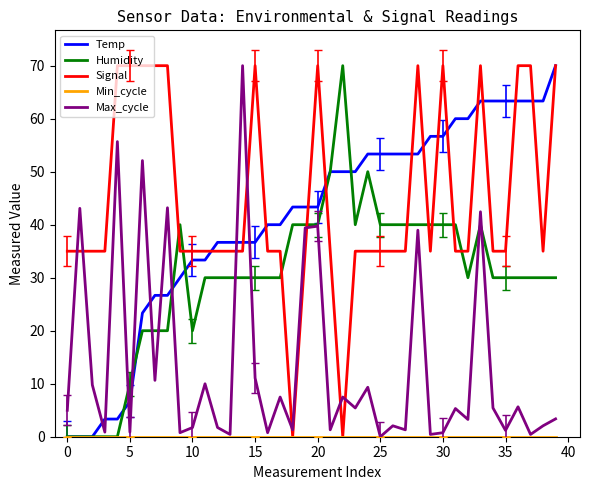

Which series has the largest total across all categories?

Signal